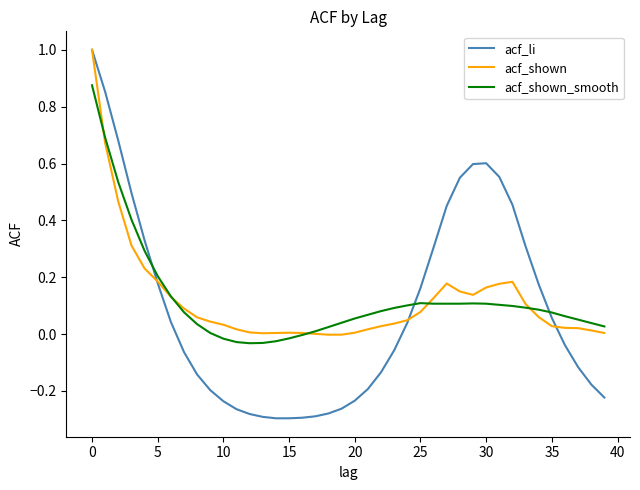

How many series are shown in this chart?

3